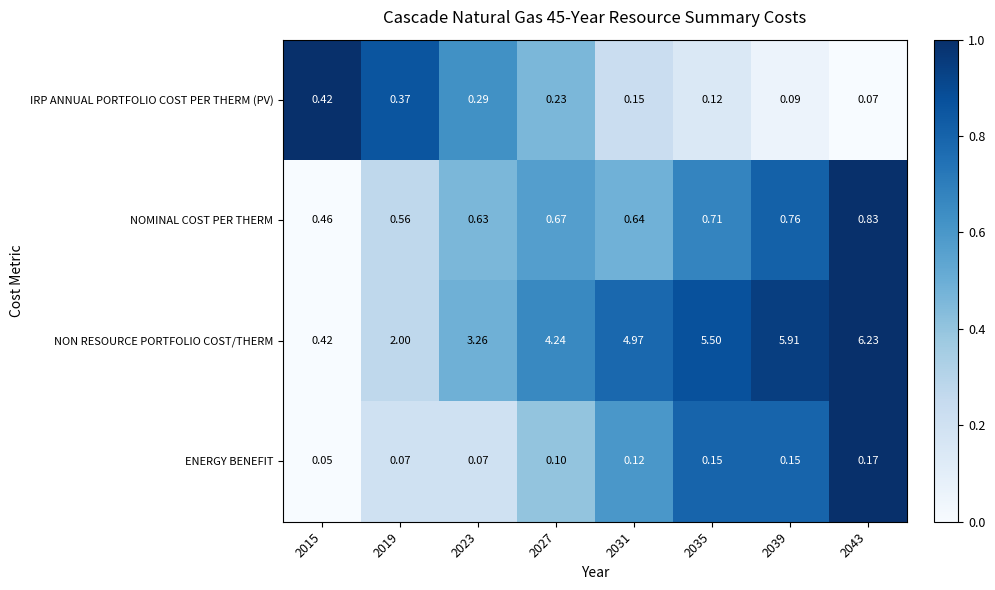

At 2031, list the series in order from largest to smallest.

NON RESOURCE PORTFOLIO COST/THERM, NOMINAL COST PER THERM, IRP ANNUAL PORTFOLIO COST PER THERM (PV), ENERGY BENEFIT